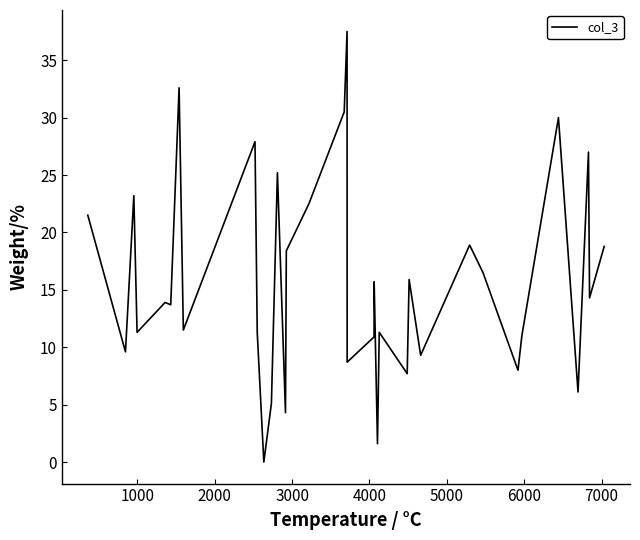

True or false: there are more than 0 points higher than both neighbors.

True